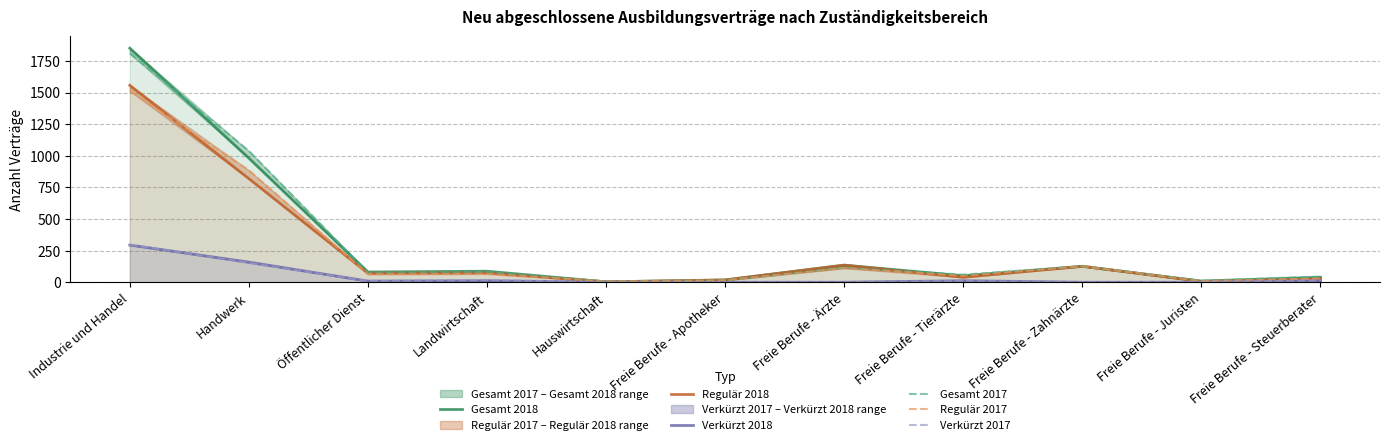

How many categories are shown in the chart?

11